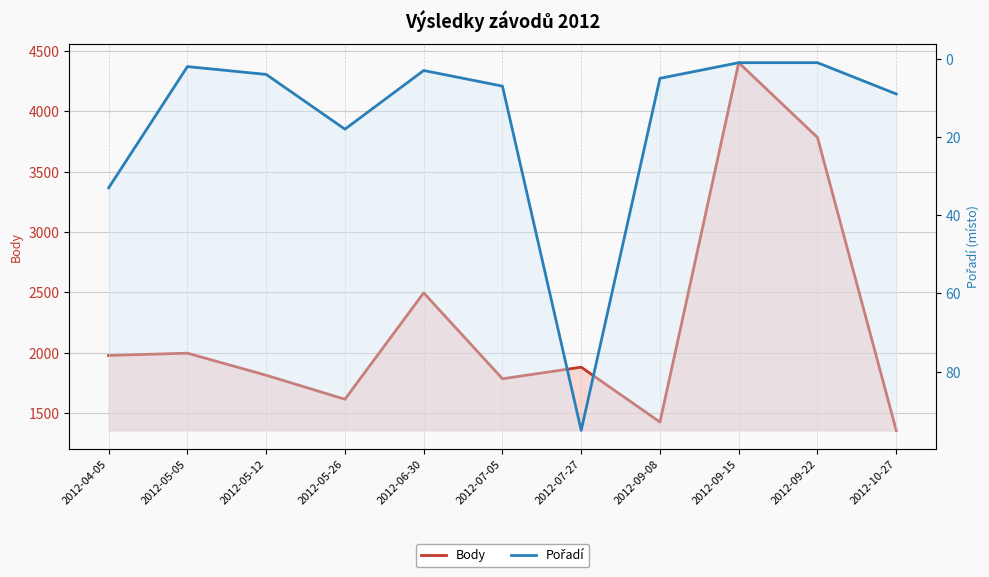

Reading left to right, what are all the values shown in this chart?

Body: 1977	1996	1813	1614	2496	1784	1880	1425	4404	3784	1356
Pořadí: 33	2	4	18	3	7	95	5	1	1	9